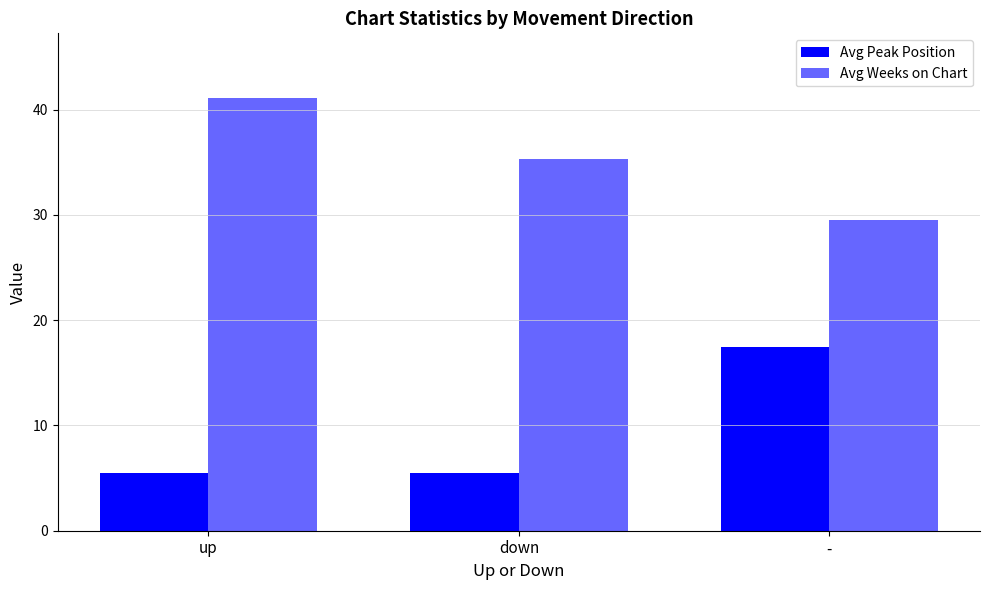

How many groups of bars are there?

3